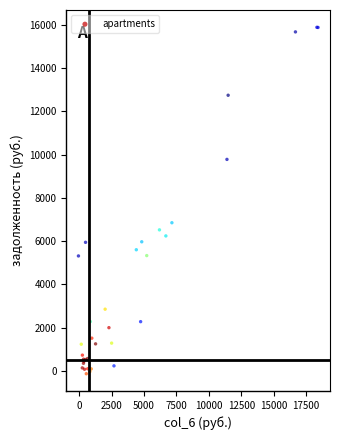

What Y value in the scatter plot is closest to 7875?

6849.0